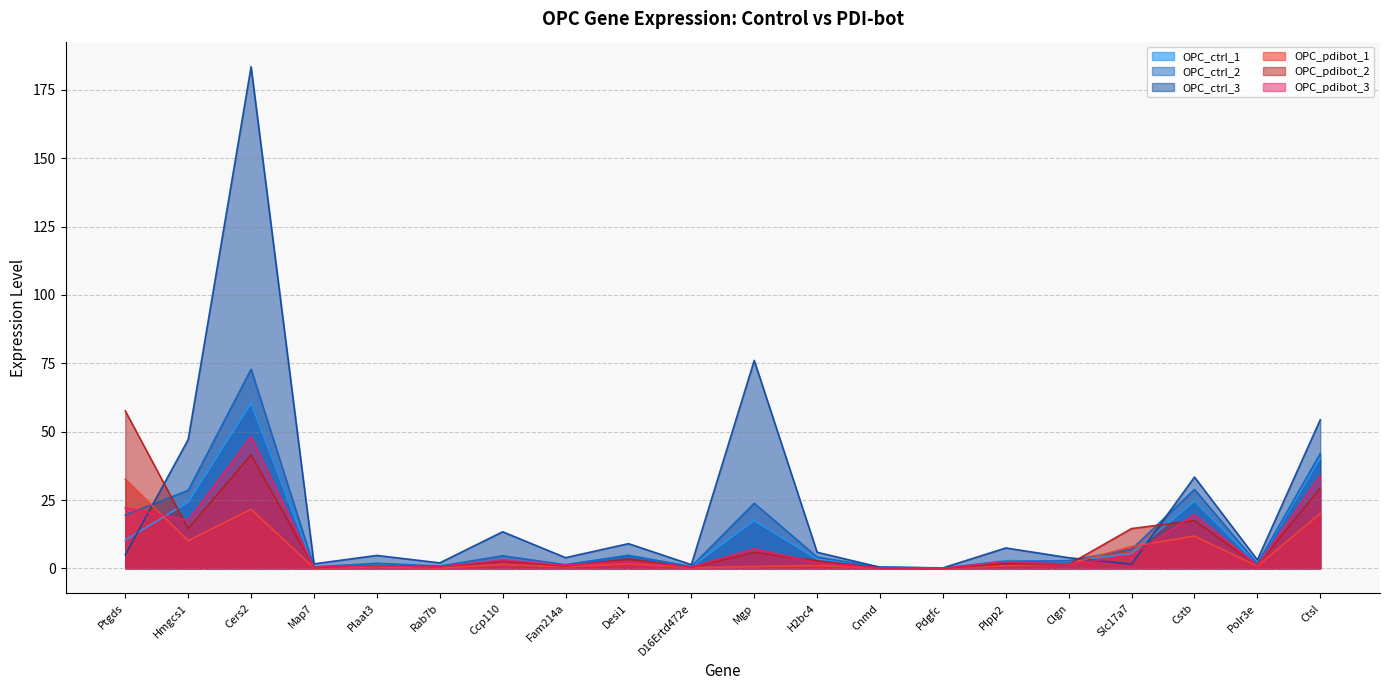

List the series in order of their peak value, highest first.

OPC_ctrl_3, OPC_ctrl_2, OPC_ctrl_1, OPC_pdibot_2, OPC_pdibot_3, OPC_pdibot_1